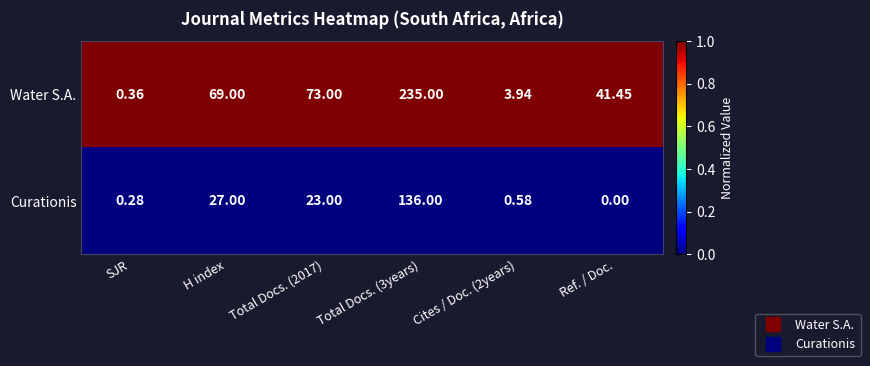

List the series in order of their overall mean, lowest first.

Curationis, Water S.A.